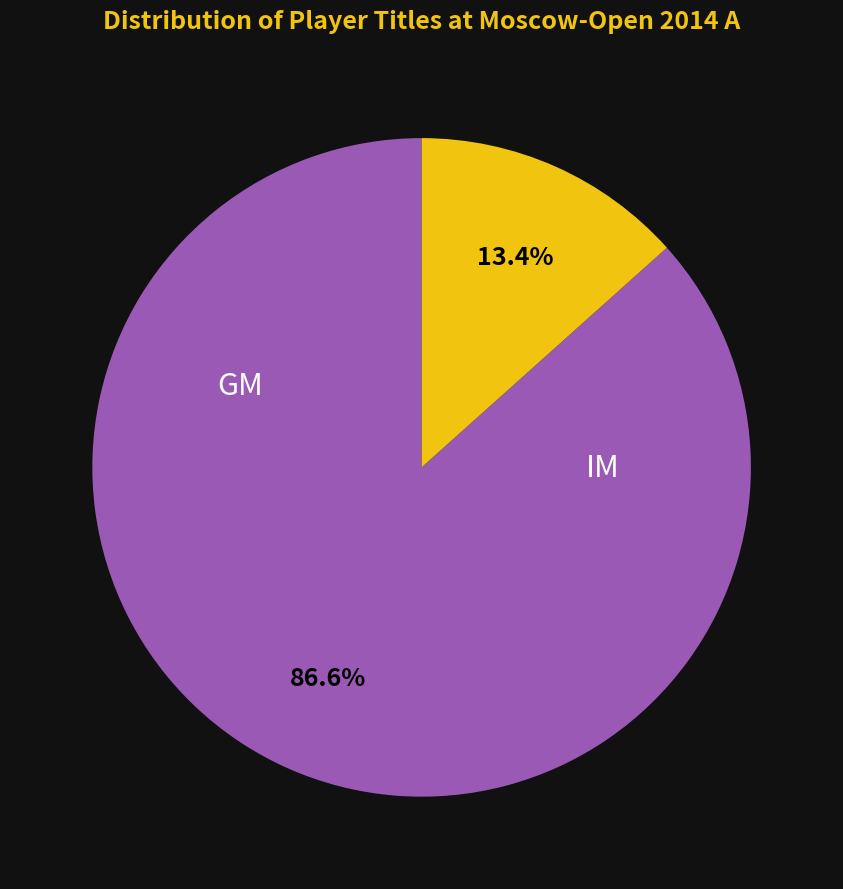

Does any single category account for the majority?

Yes